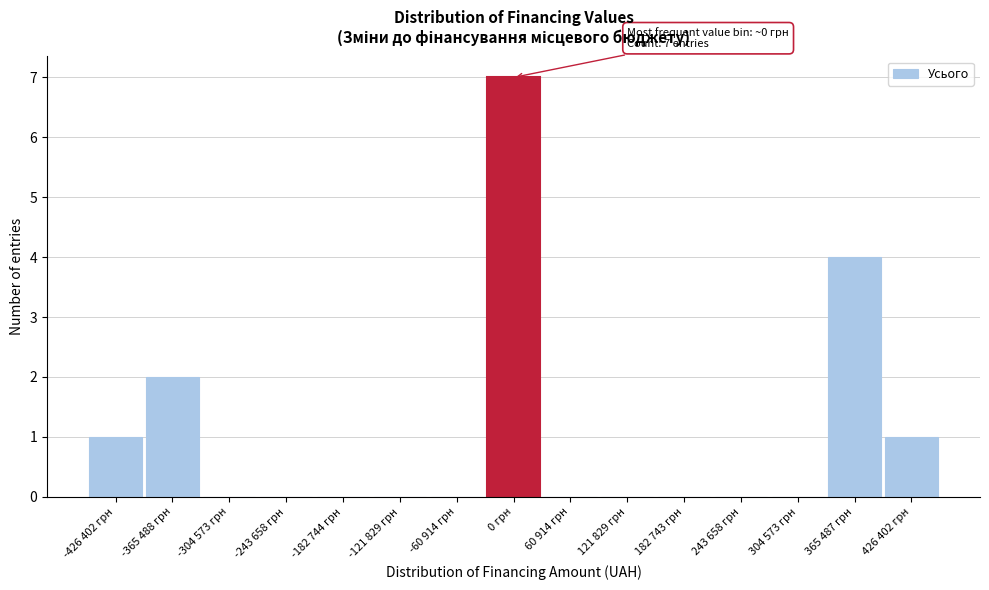

Reading left to right, list all the values displayed in this chart.

-426 402 грн=1	-365 488 грн=2	-304 573 грн=0	-243 658 грн=0	-182 744 грн=0	-121 829 грн=0	-60 914 грн=0	0 грн=7	60 914 грн=0	121 829 грн=0	182 743 грн=0	243 658 грн=0	304 573 грн=0	365 487 грн=4	426 402 грн=1